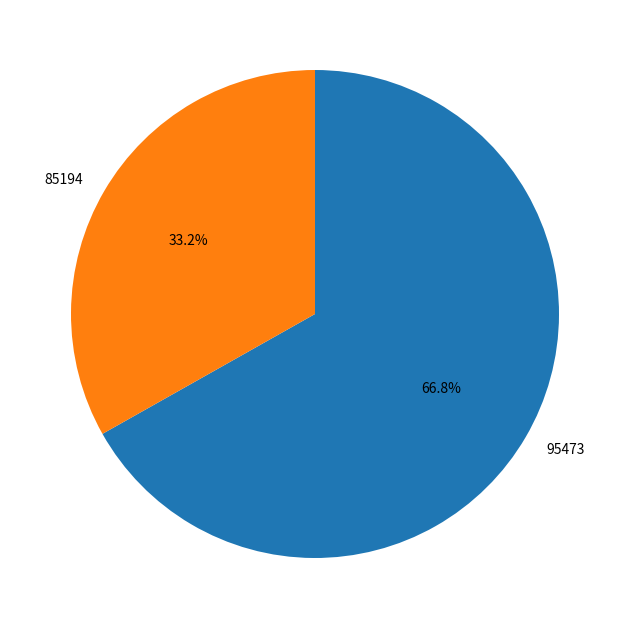

True or false: 95473 accounts for 76% of the total.

False